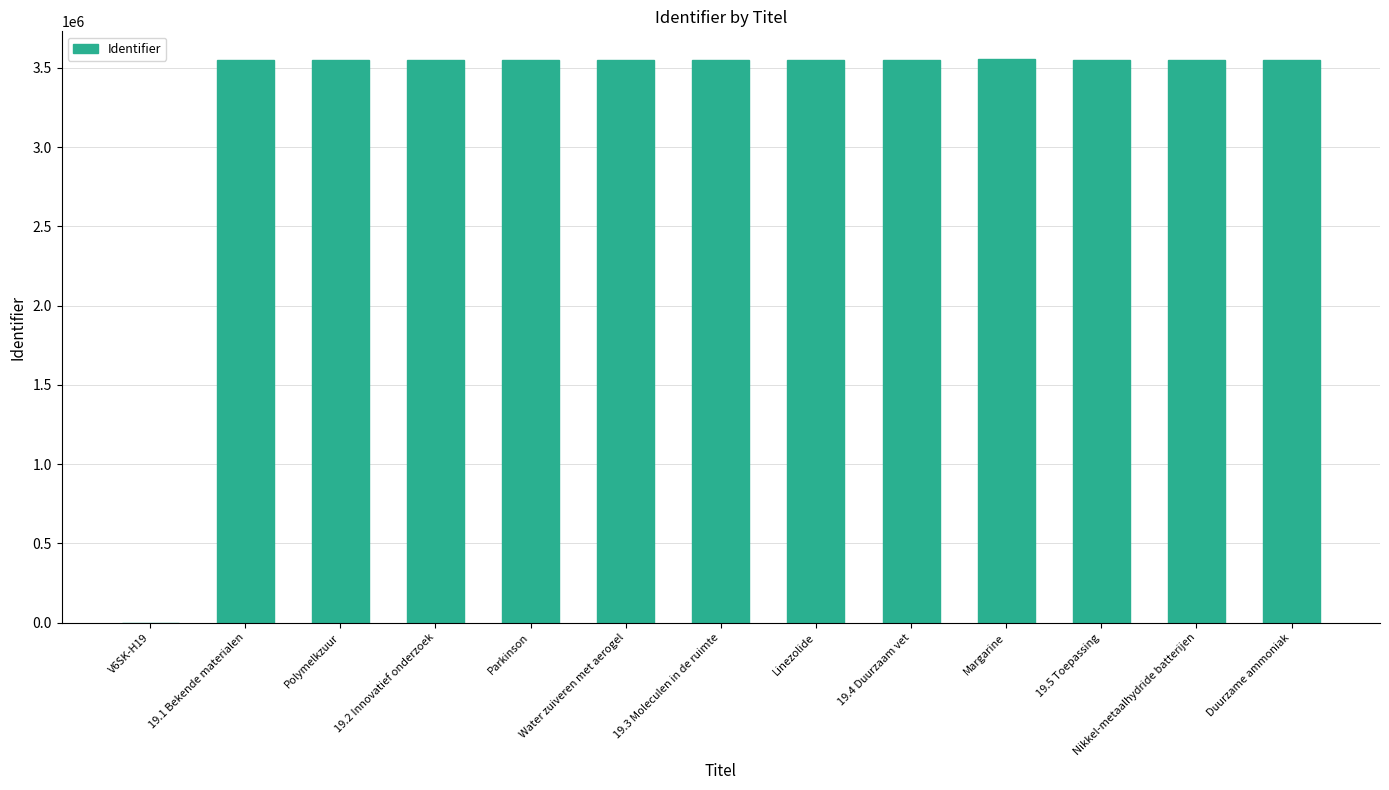

Is it true that the value at Duurzame ammoniak is 3546676?

True